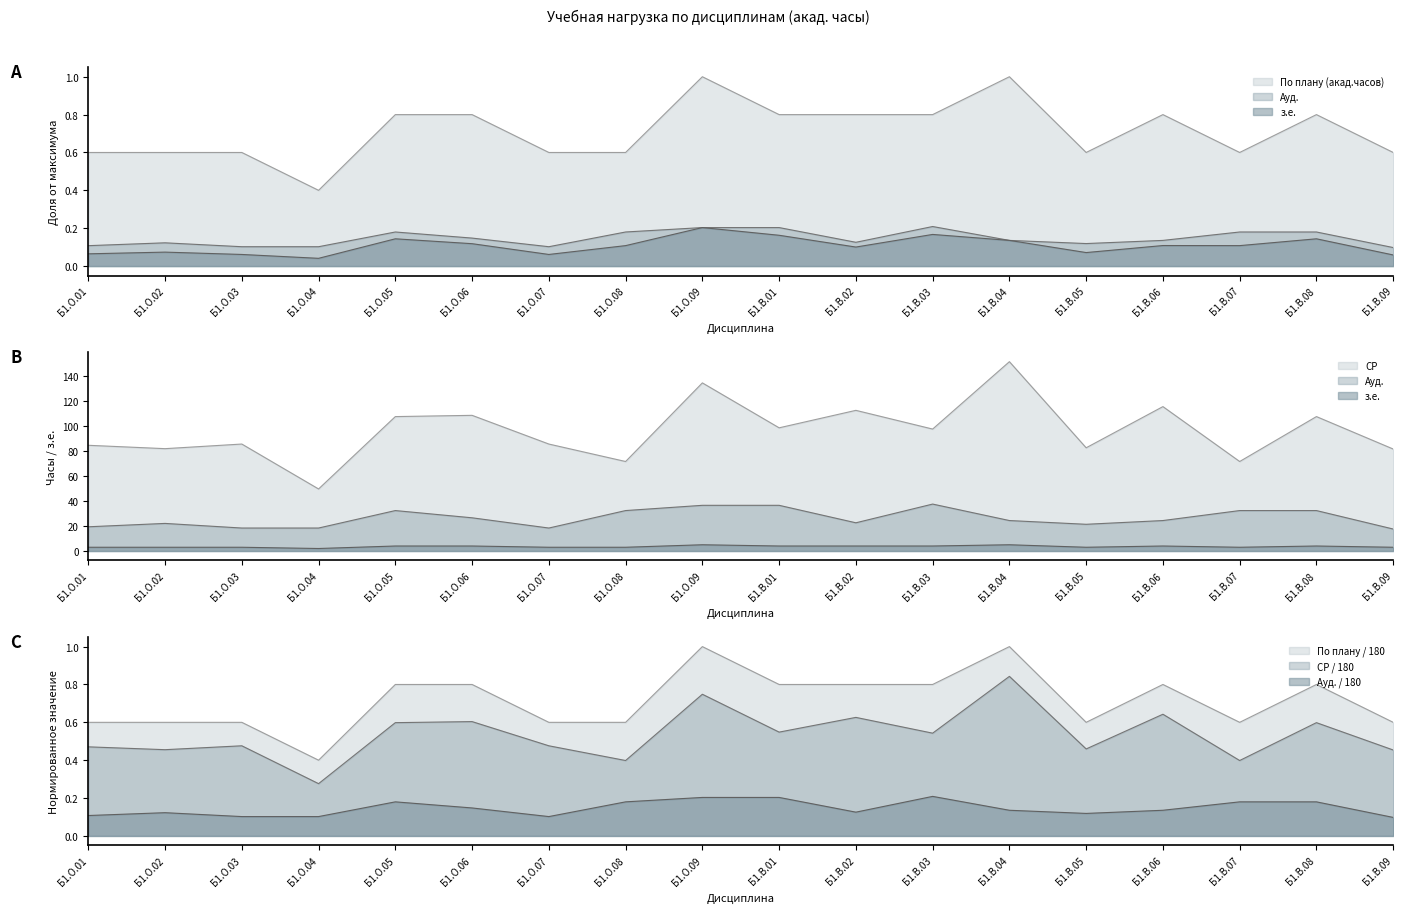

What position from the left is Б1.В.02?

11